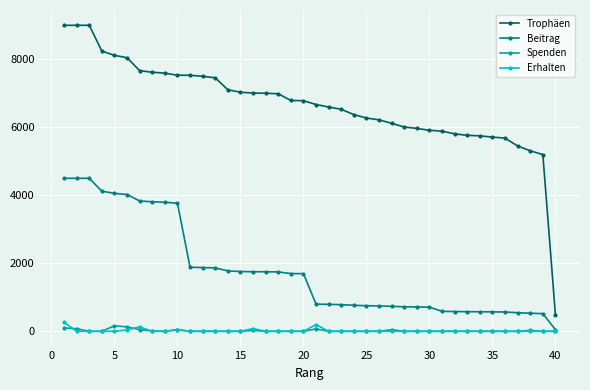

True or false: Trophäen and Spenden cross at least once.

False